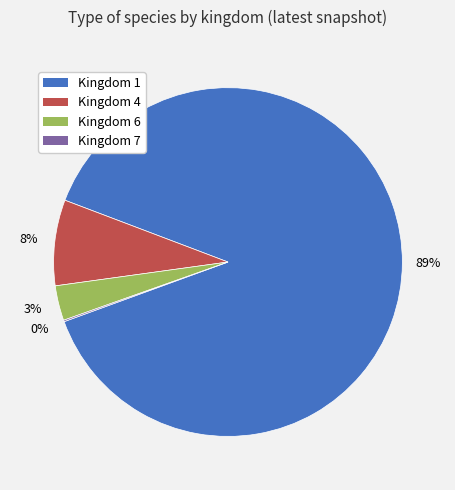

To the nearest percent, what is the difference between the largest and smallest slice percentages?

89%